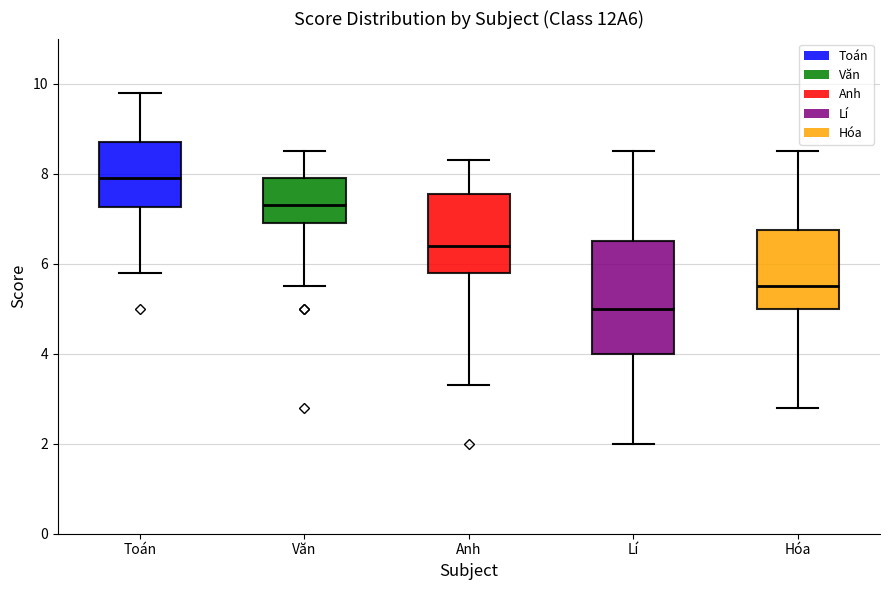

Reading left to right, transcribe this box plot: for each box, give where its median line is, the range the box spans, and where its two whiskers end, as read against the y-axis. The values are not printed on the chart, so give them approximately, as read against the axis.

Toán: median 8.0, box 7.2 to 8.8, whiskers 5.8 to 9.8
Văn: median 7.4, box 7.0 to 8.0, whiskers 5.6 to 8.6
Anh: median 6.4, box 5.8 to 7.6, whiskers 3.4 to 8.4
Lí: median 5.0, box 4.0 to 6.6, whiskers 2.0 to 8.6
Hóa: median 5.6, box 5.0 to 6.8, whiskers 2.8 to 8.6